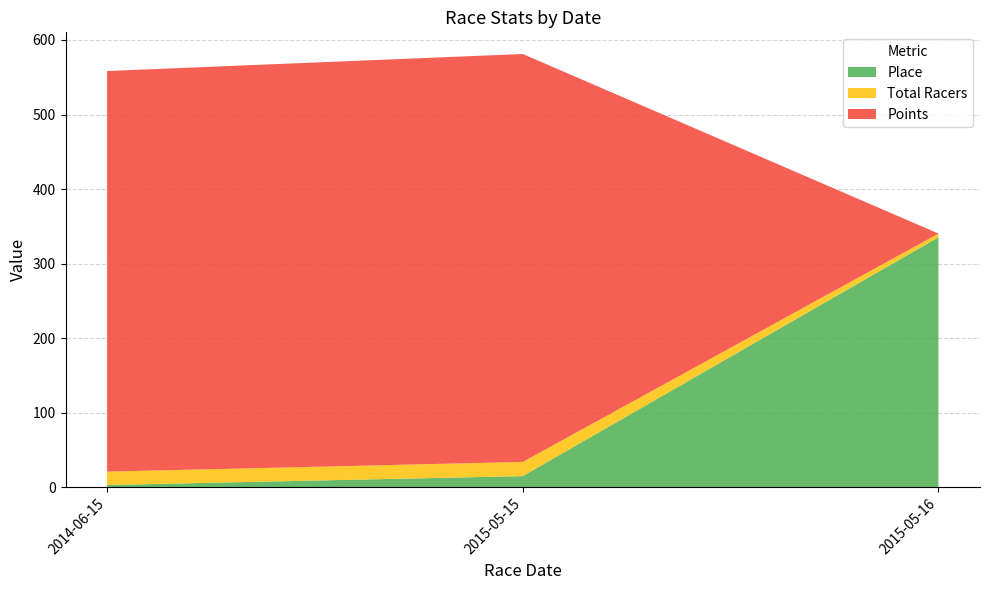

What is the highest value of the Place series?

335.3